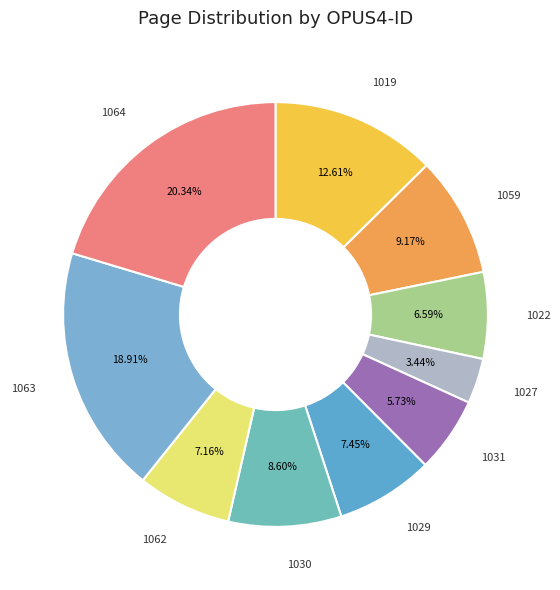

To the nearest percent, what is the difference between the 1022 and 1064 slice percentages?

14%